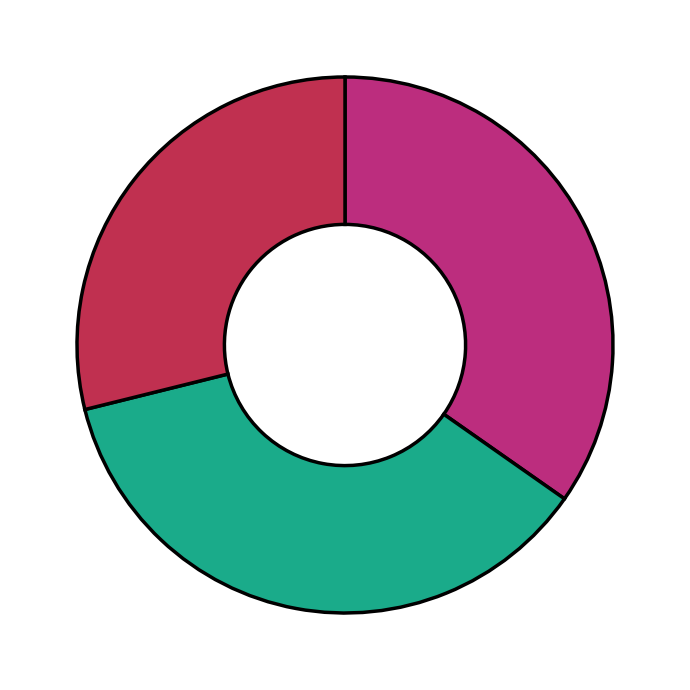

Is there a majority slice in this chart?

No